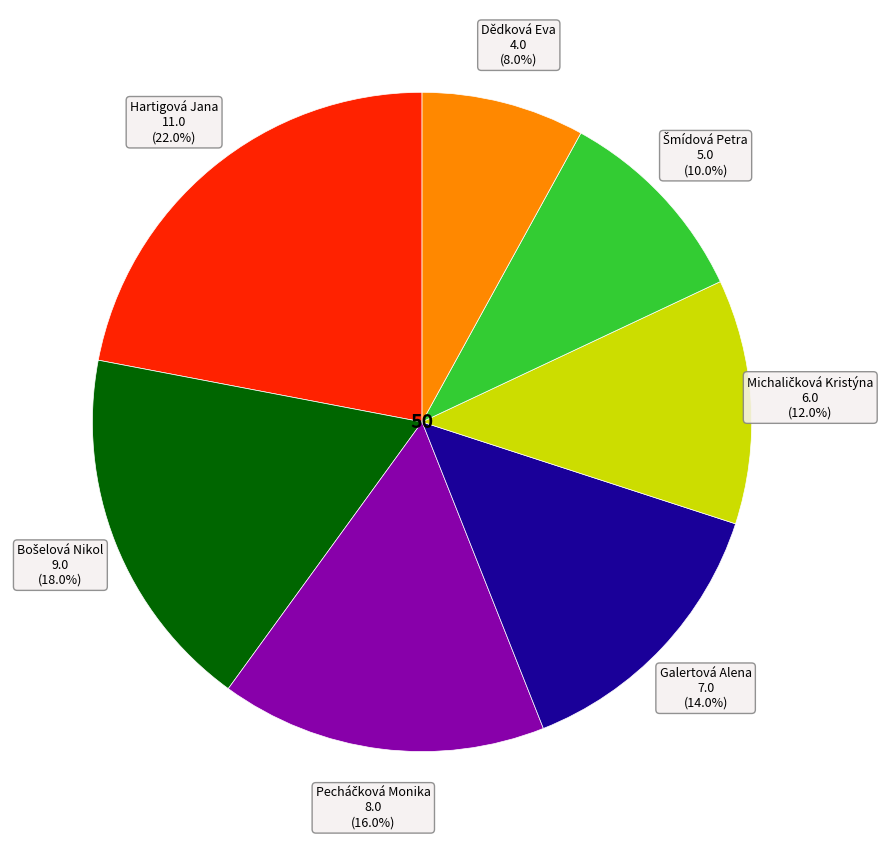

Is there any slice that represents more than half of the pie?

No